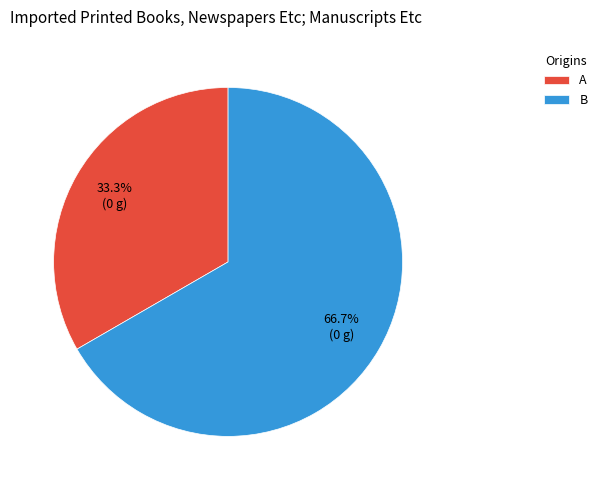

What percentage is the B slice, to the nearest percent?

67%